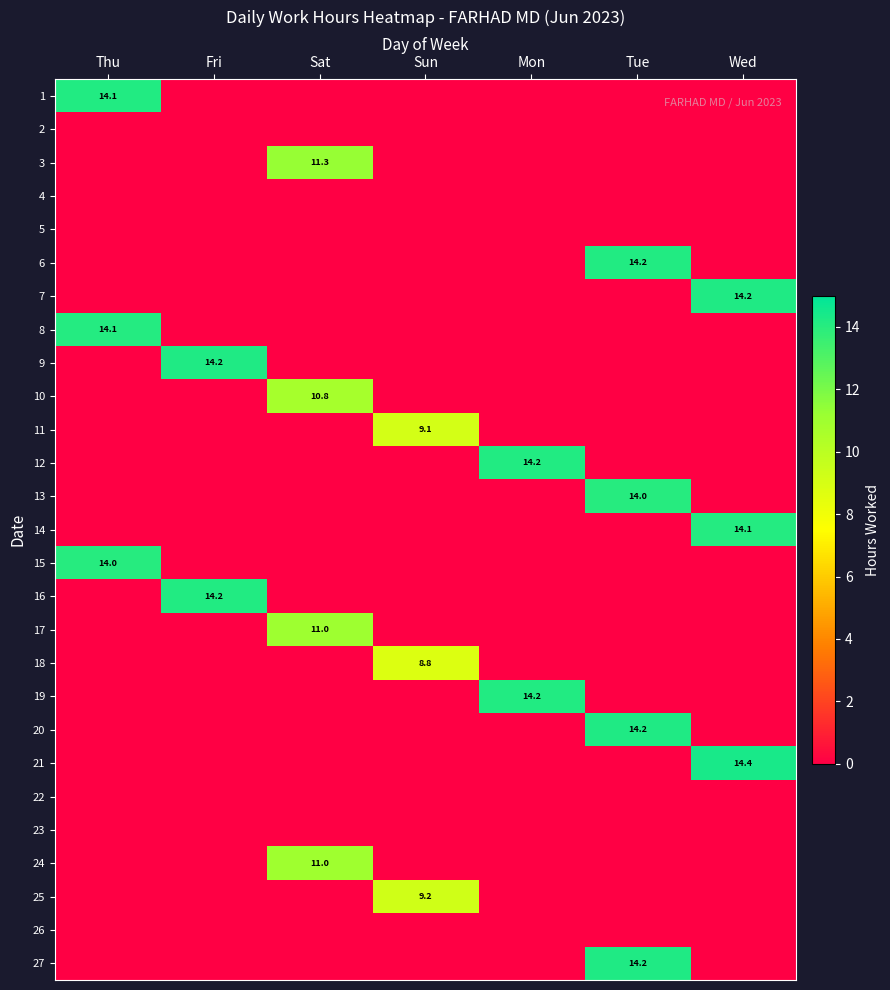

How many distinct data groups are displayed?

27